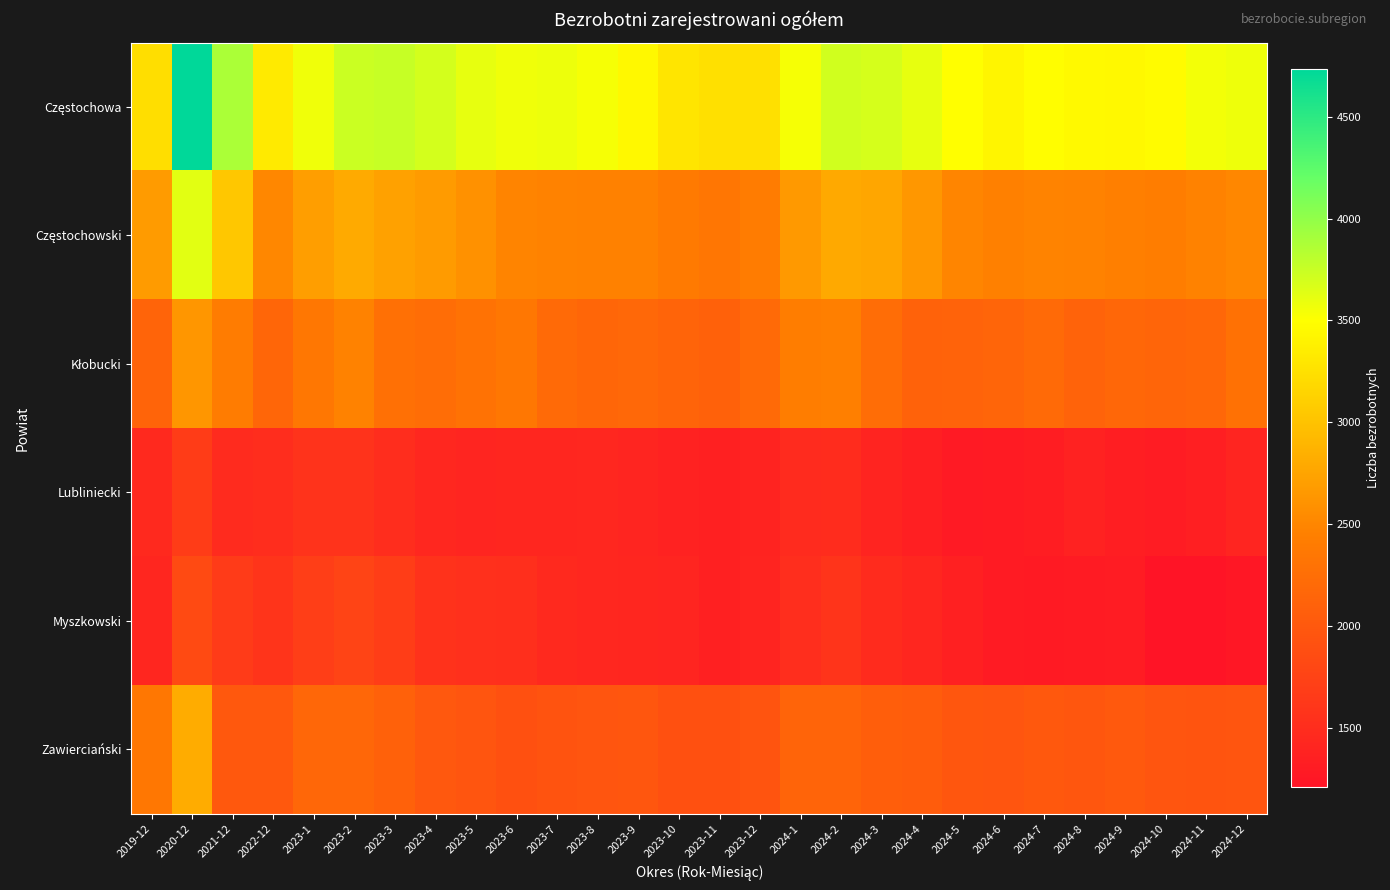

Which series has the largest total across all categories?

Częstochowa